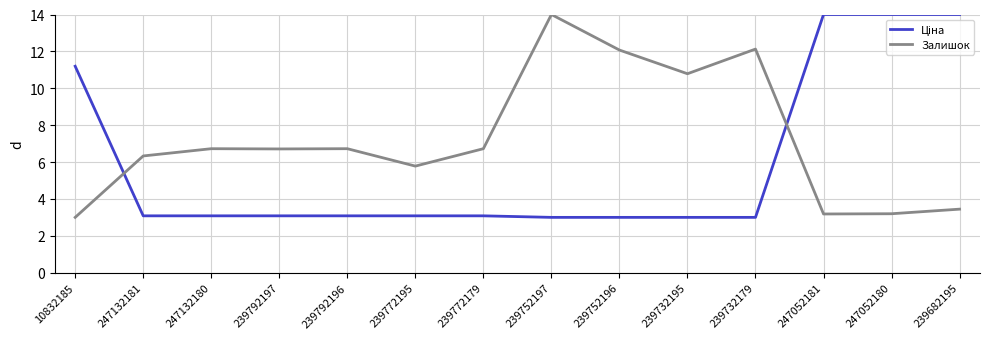

Which series changed the most between 239792197 and 239752197?

Залишок